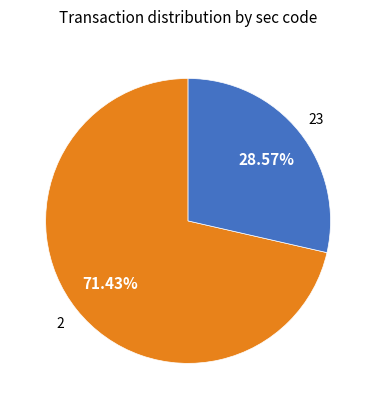

How many slices are in this pie chart?

2